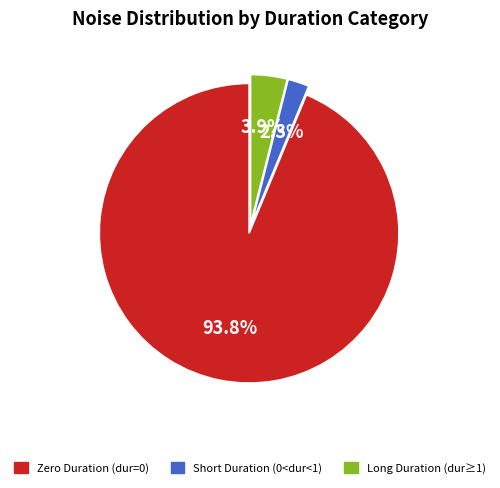

Is there any slice that represents more than half of the pie?

Yes